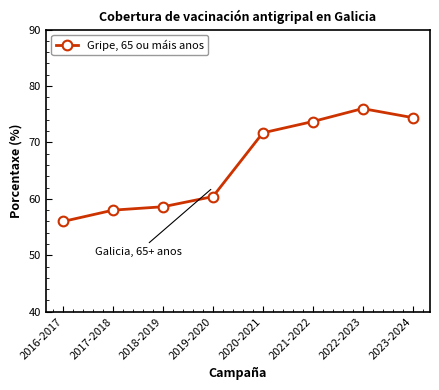

Reading left to right, transcribe all the data shown in this chart.

56.0	58.0	58.6	60.4	71.7	73.7	76.0	74.4